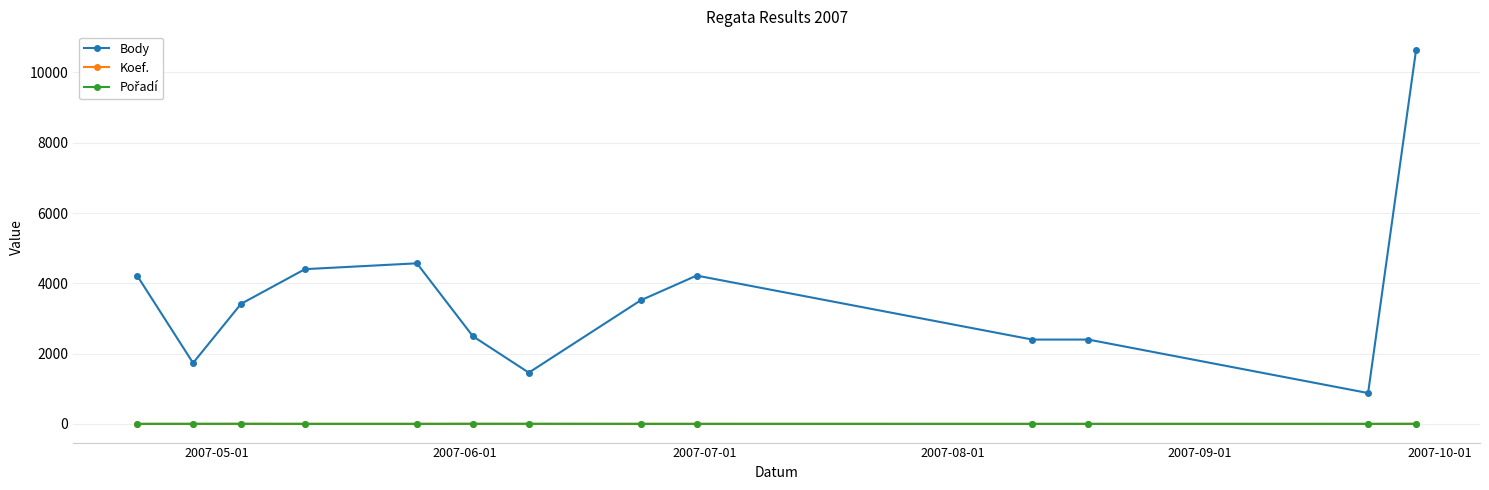

What is the value of the Body point at the 2nd from the left?

1734